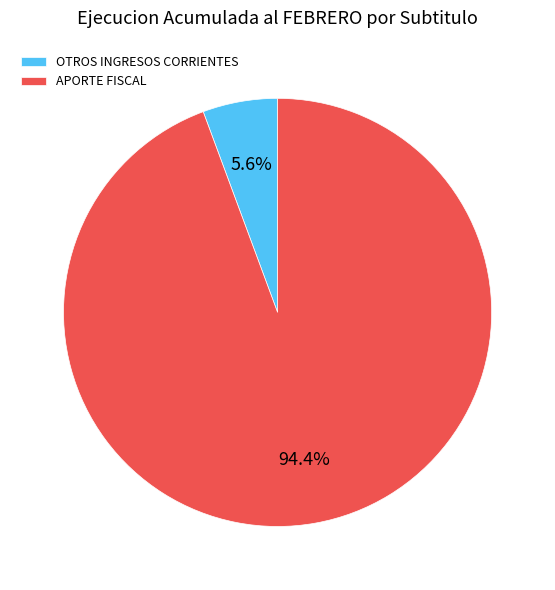

To the nearest percent, what is the difference between the largest and smallest slice percentages?

89%